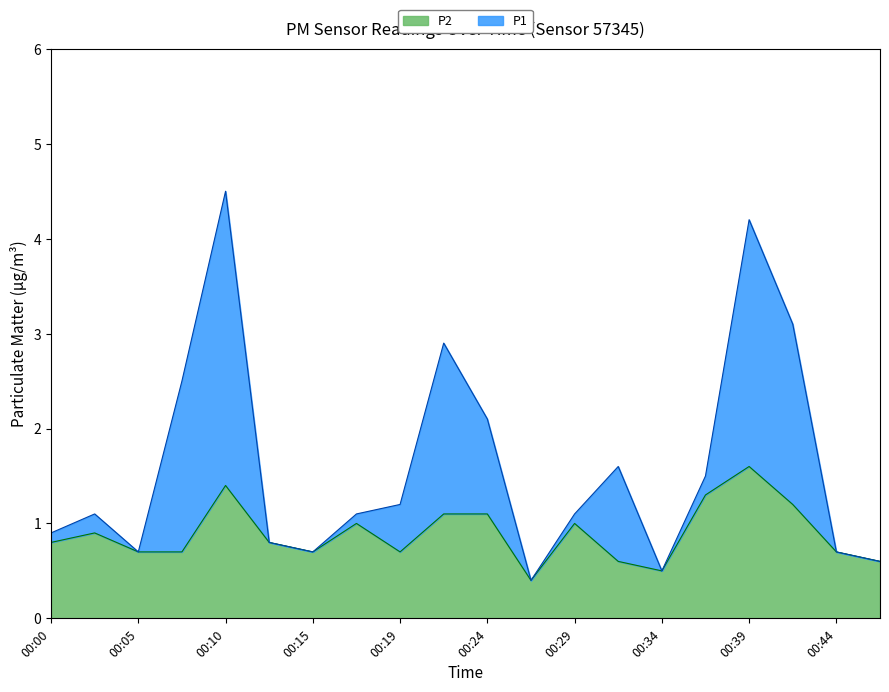

Rank the series by their average value, from highest to lowest.

P1, P2